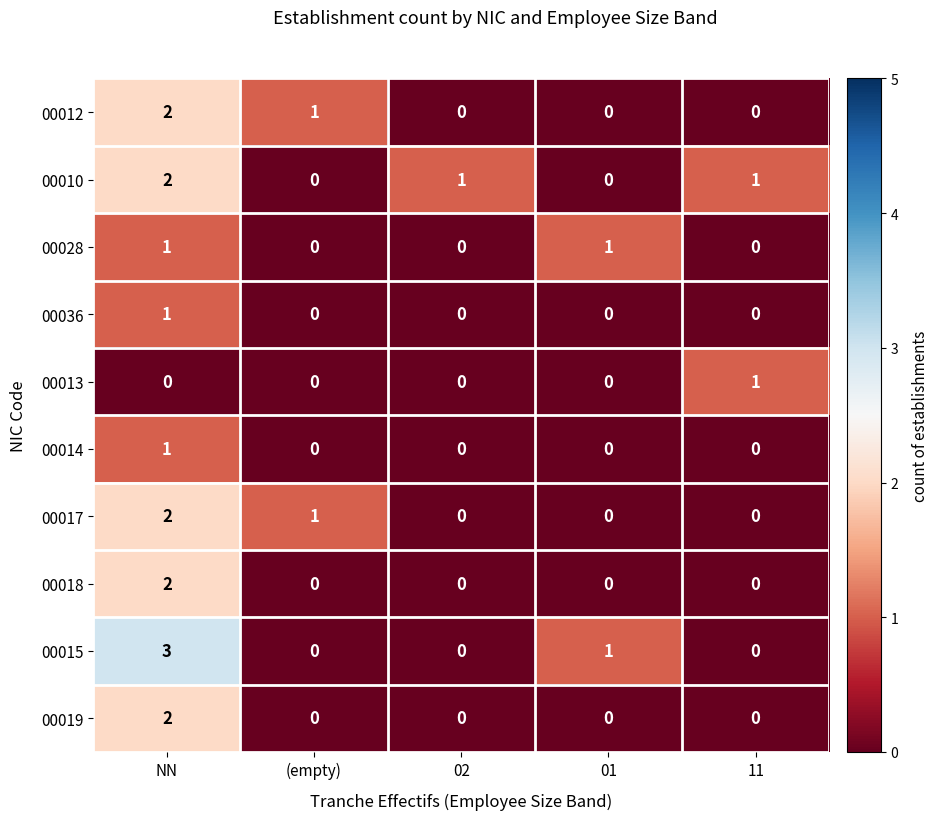

True or false: 00015 has a value of 1 at 11.

False